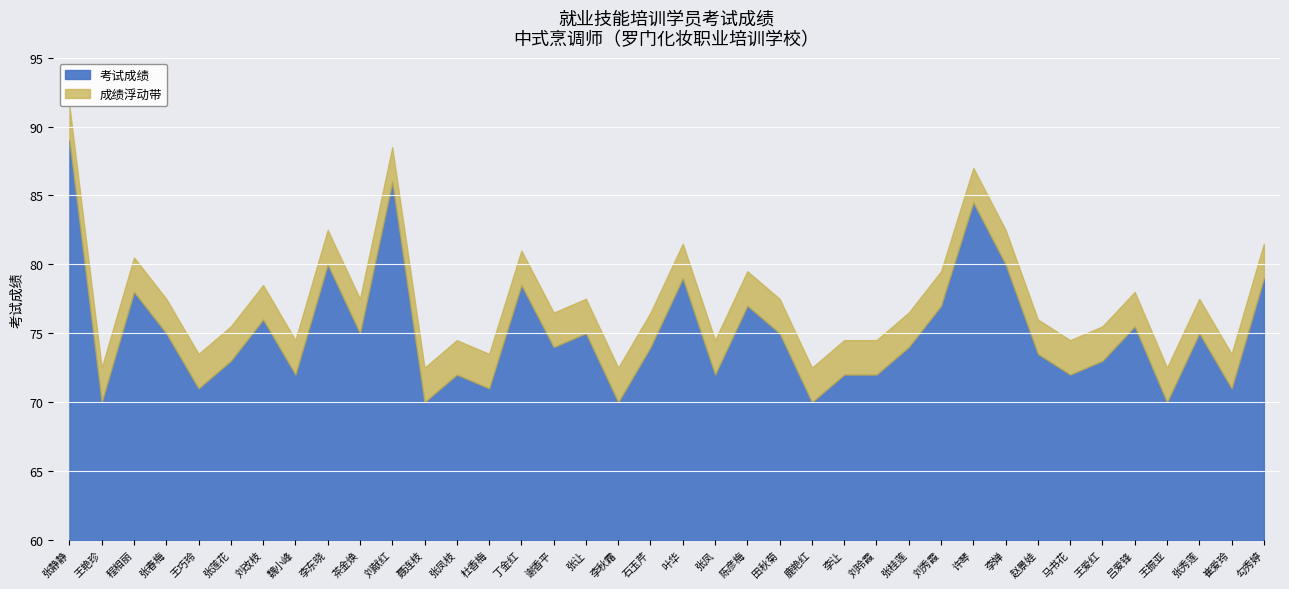

Reading left to right, what are all the values shown in this chart?

89.0	70.0	78.0	75.0	71.0	73.0	76.0	72.0	80.0	75.0	86.0	70.0	72.0	71.0	78.5	74.0	75.0	70.0	74.0	79.0	72.0	77.0	75.0	70.0	72.0	72.0	74.0	77.0	84.5	80.0	73.5	72.0	73.0	75.5	70.0	75.0	71.0	79.0